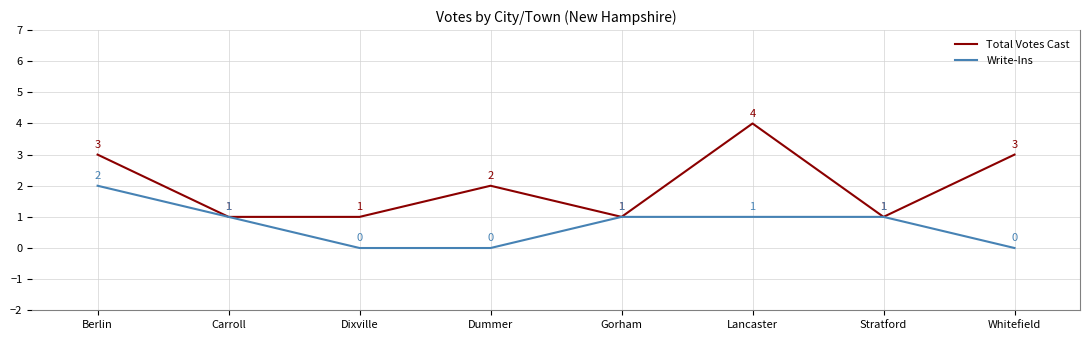

Which series has the widest spread of values?

Total Votes Cast